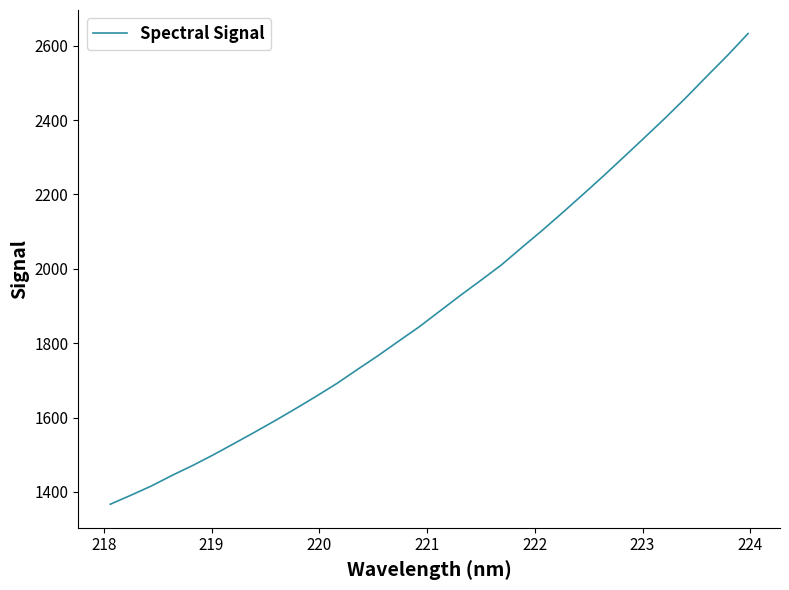

What is the difference between the maximum and minimum values?

1265.7